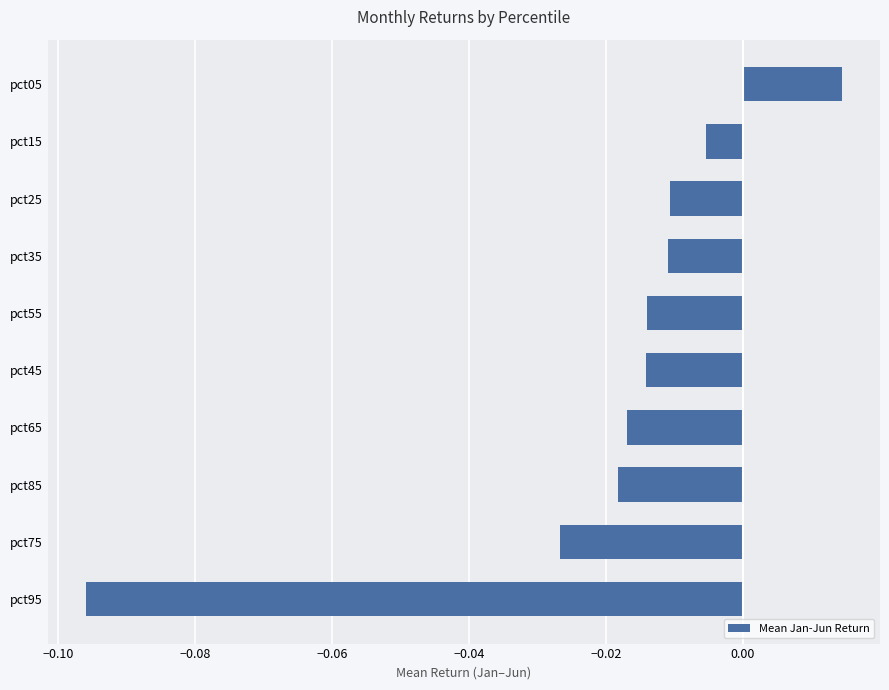

What is the difference between the second highest and minimum values?

0.1